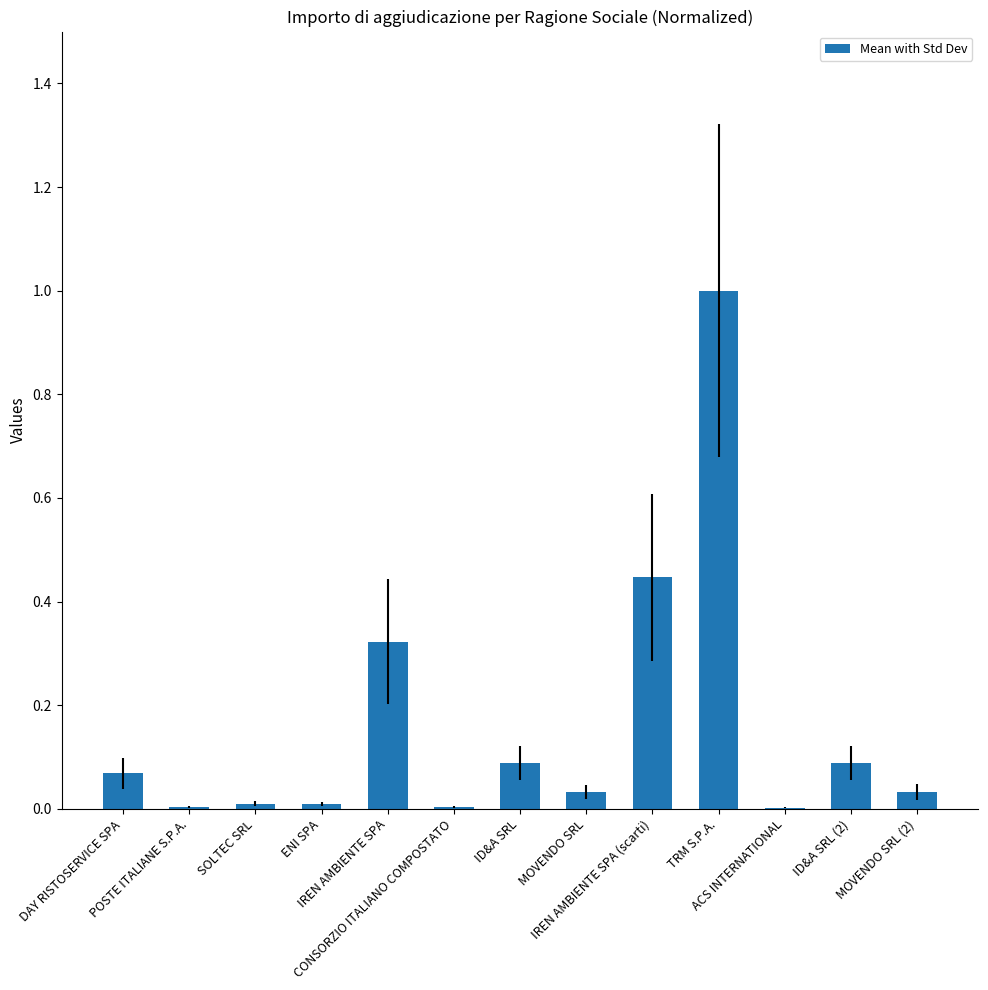

What is the sum of all values?

2.1